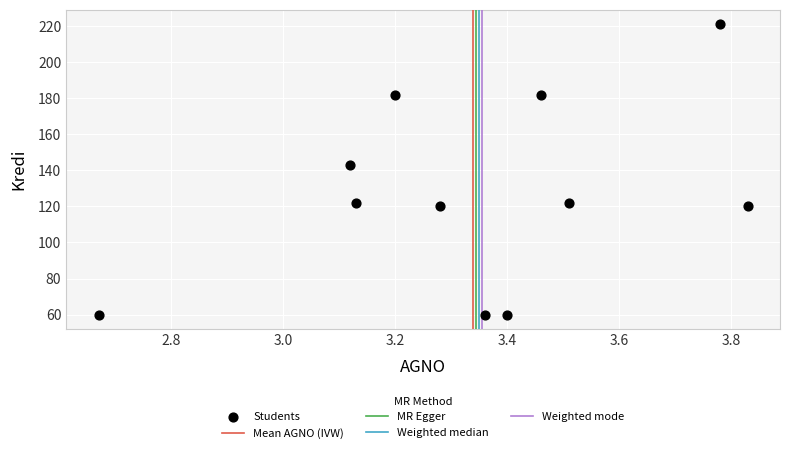

What Y value in the scatter plot is closest to 140?

143